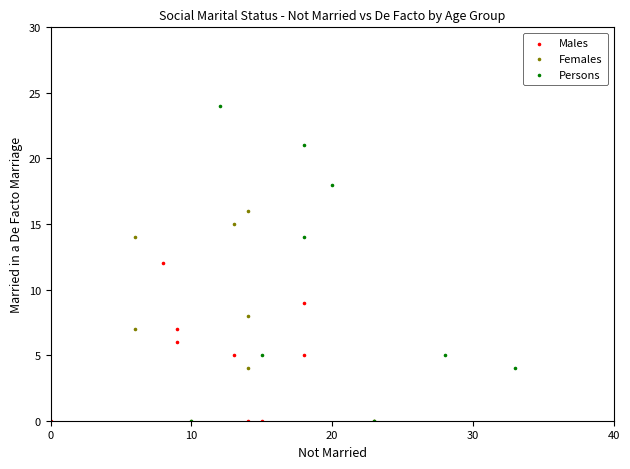

Which series contains the highest Y value?

Persons